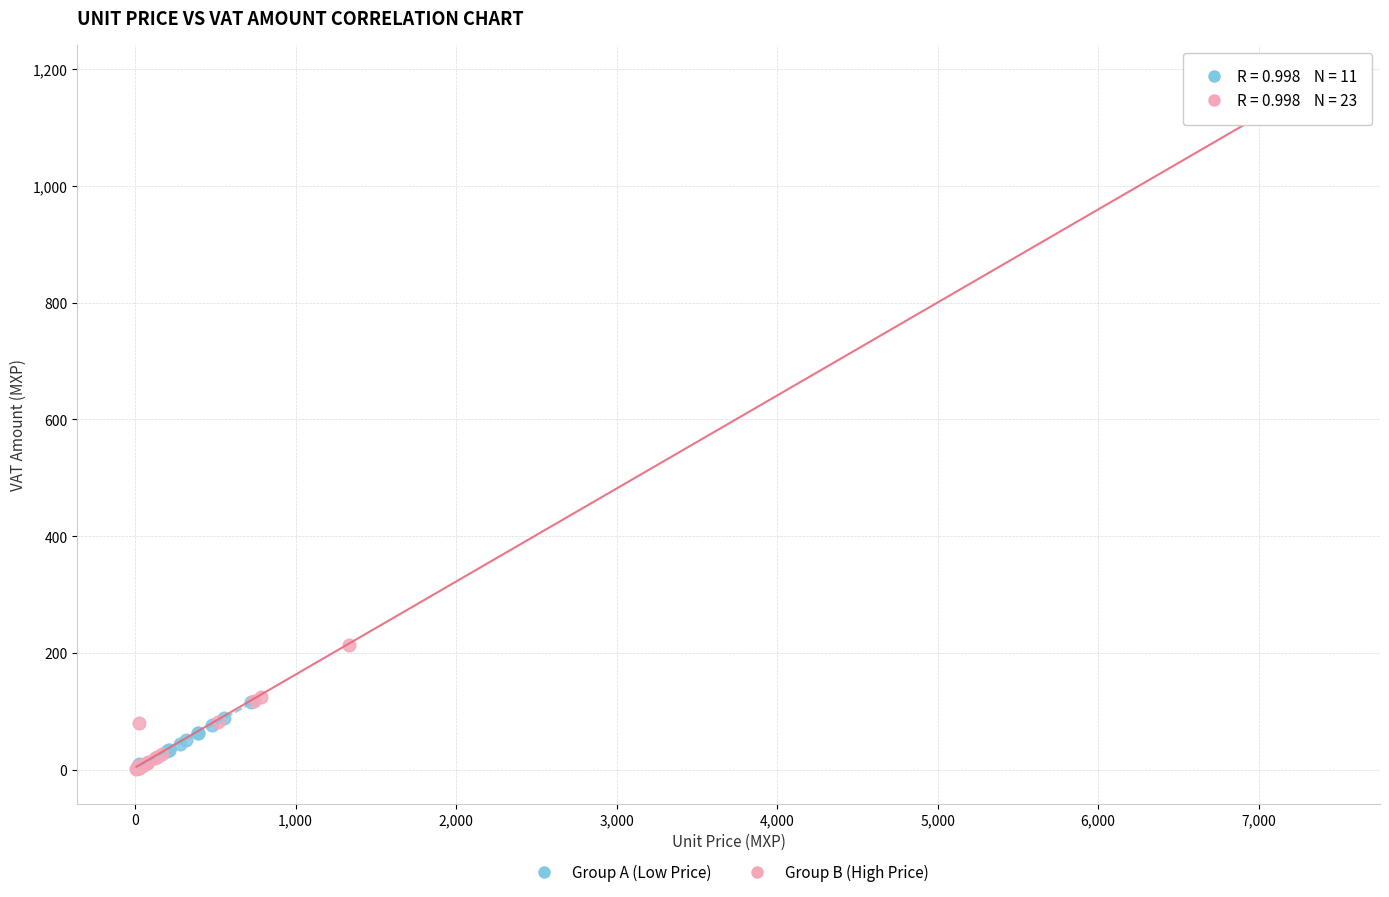

Which series has the widest spread of Y values?

Group B (High Price)